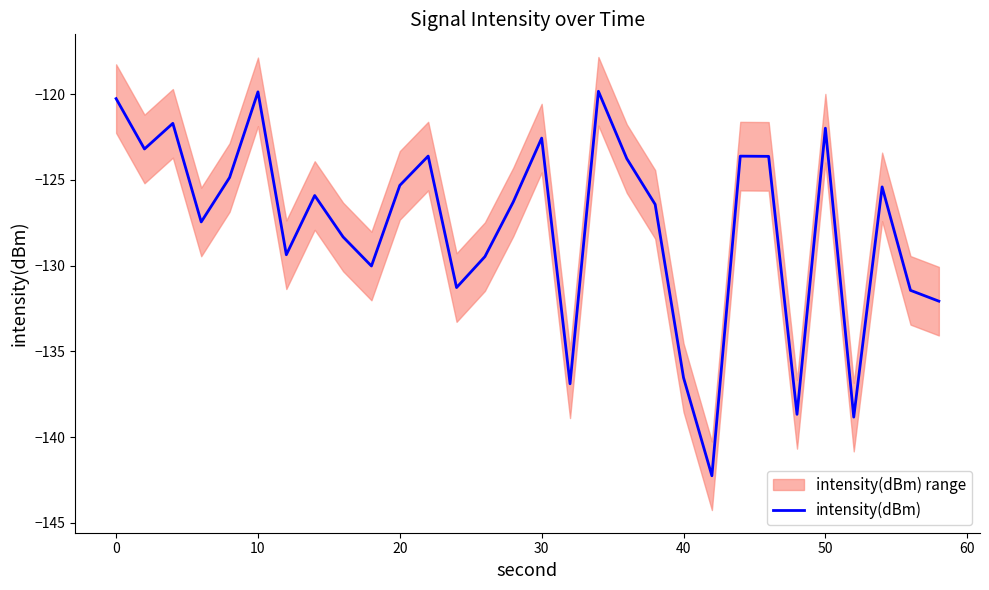

True or false: the data has more than 0 interior local peaks.

True